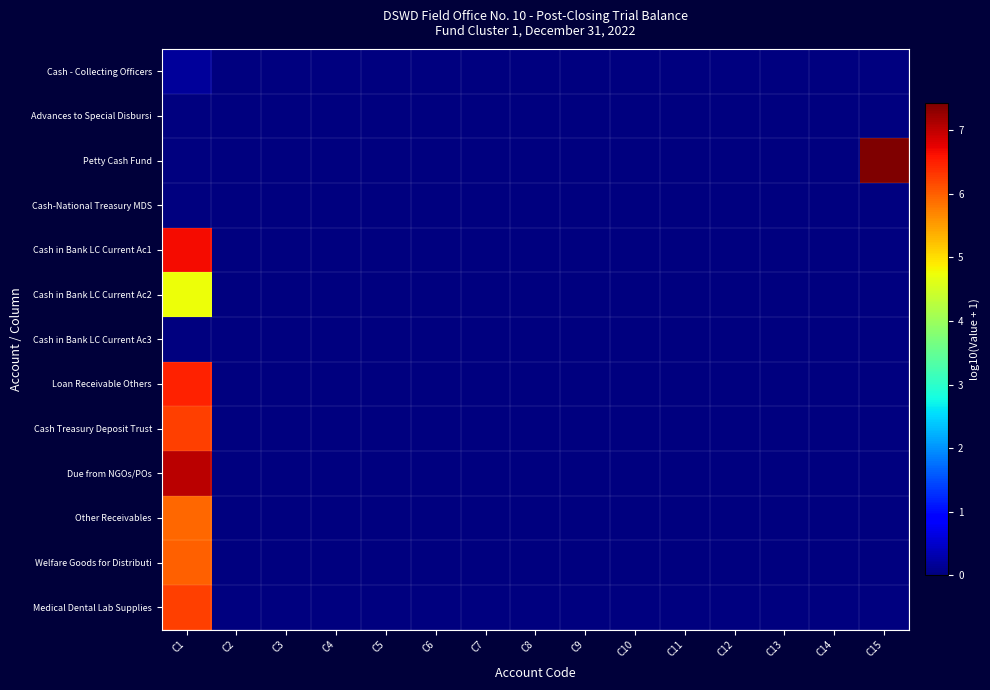

Which series has the widest spread of values?

Petty Cash Fund